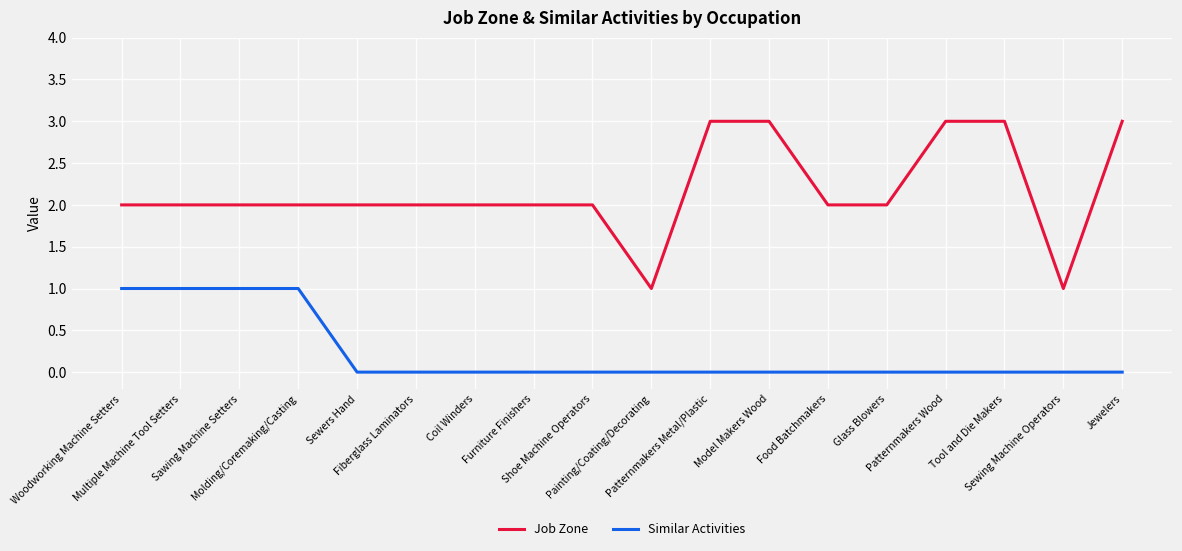

What is the maximum value for Job Zone?

3